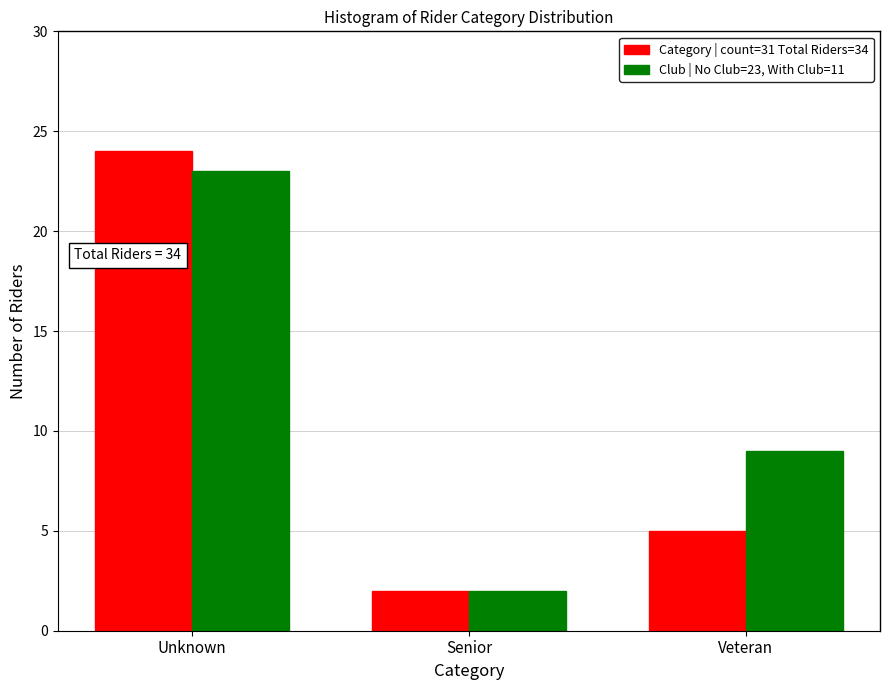

Reading right to left, extract all data points from this chart.

Category | count=31 Total Riders=34: Veteran=5	Senior=2	Unknown=24
Club | No Club=23, With Club=11: Veteran=9	Senior=2	Unknown=23